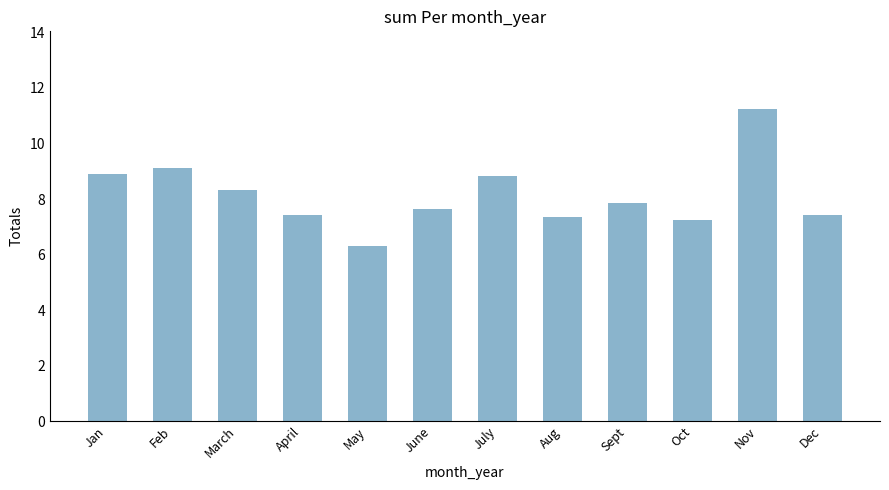

Which label corresponds to the smallest value in the chart?

May